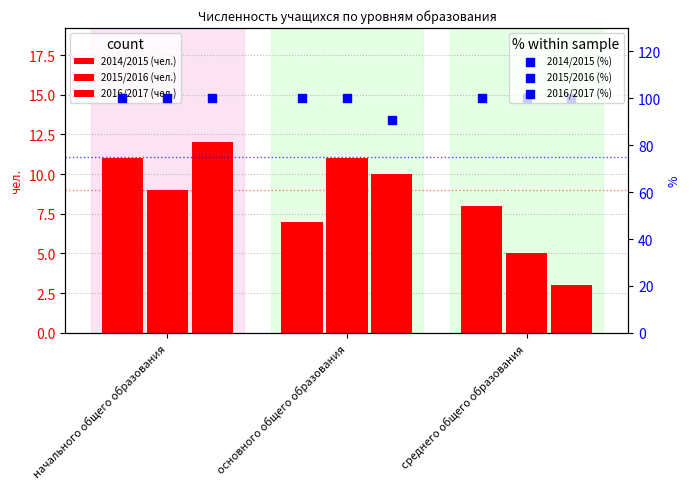

What are all the series names shown in the legend?

2014/2015 (чел.), 2015/2016 (чел.), 2016/2017 (чел.), 2014/2015 (%), 2015/2016 (%), 2016/2017 (%)